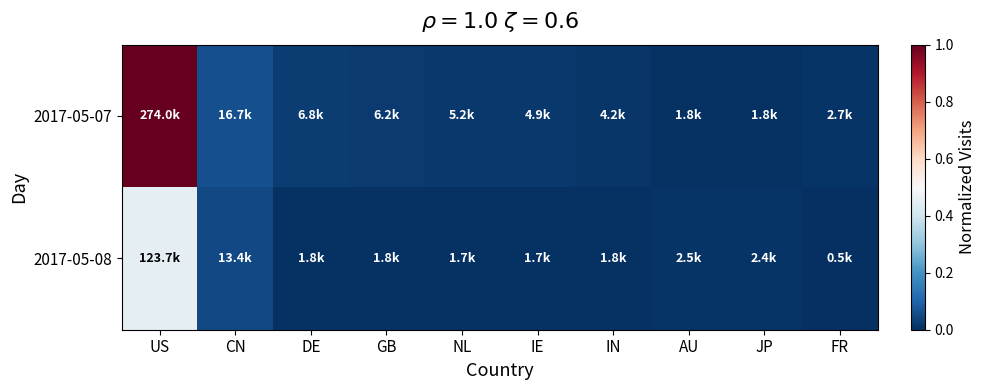

Which series changed the most between CN and JP?

2017-05-07